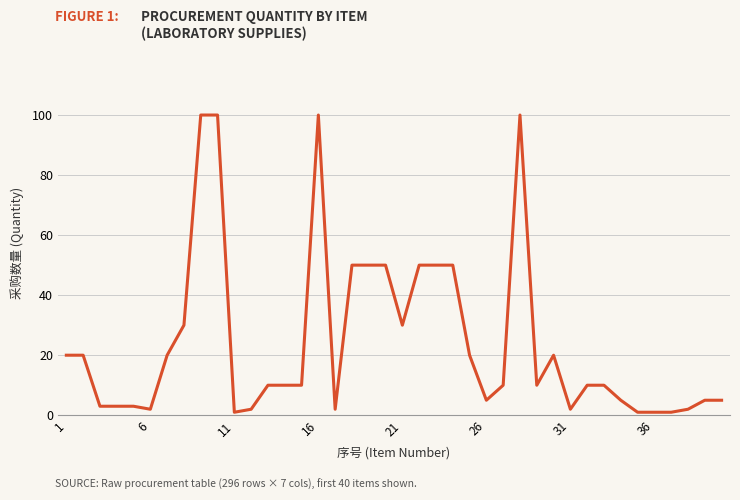

What is the greatest value displayed?

100